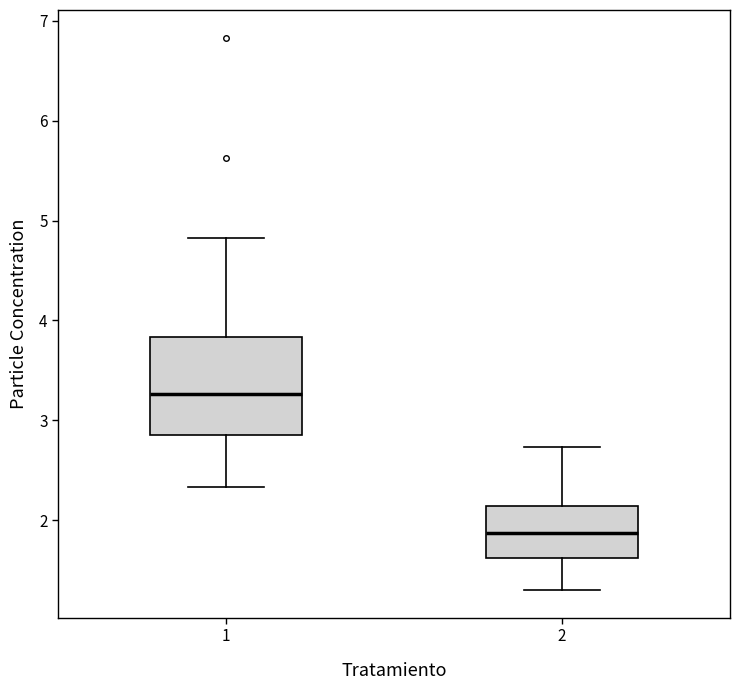

Reading left to right, read every box against the y-axis: the position of its median line, the range the box covers, and the ends of its whiskers. The values are not printed on the chart, so give them approximately, as read against the axis.

1: median 3.3, box 2.9 to 3.8, whiskers 2.3 to 4.8
2: median 1.9, box 1.6 to 2.1, whiskers 1.3 to 2.7